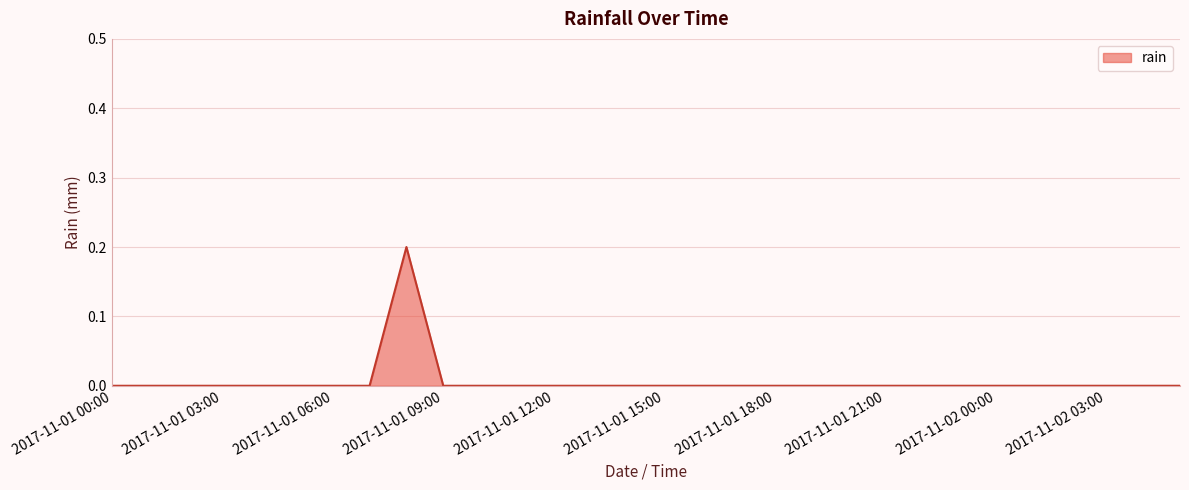

Is this an area chart (filled region under the line)?

Yes